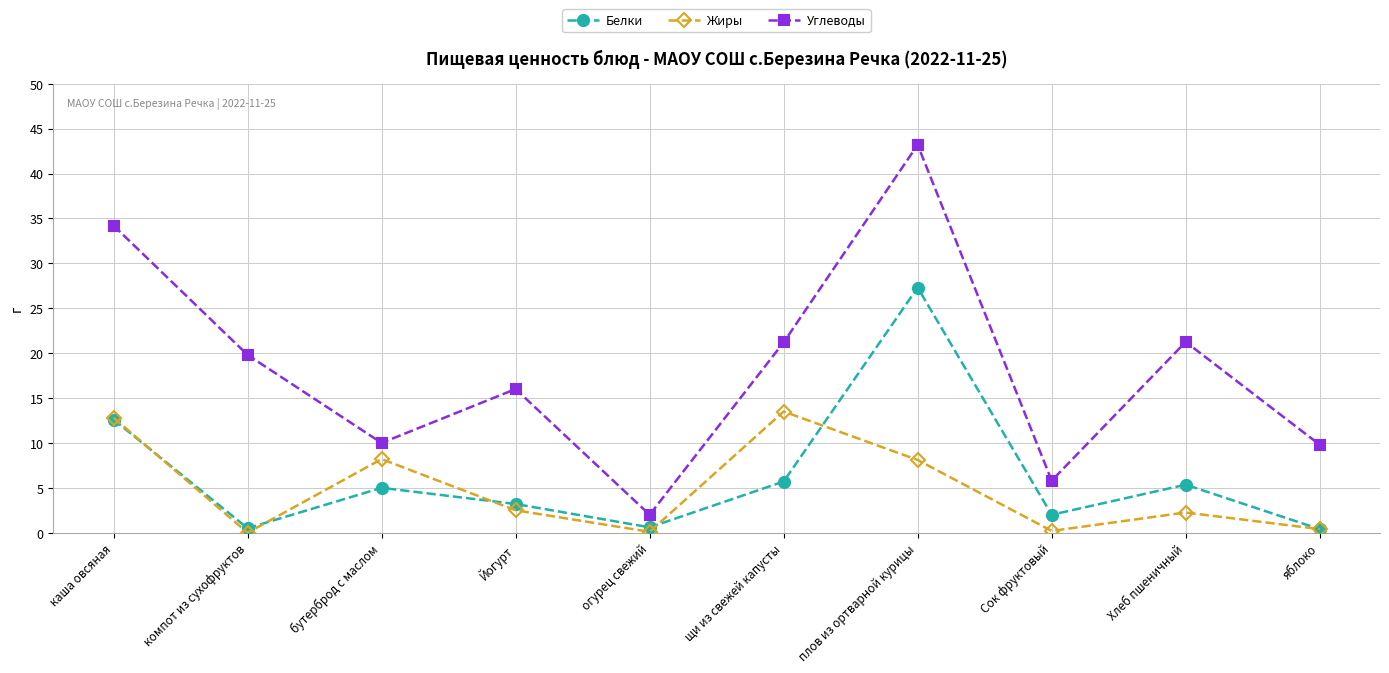

At which category does Углеводы reach its first local peak?

Йогурт